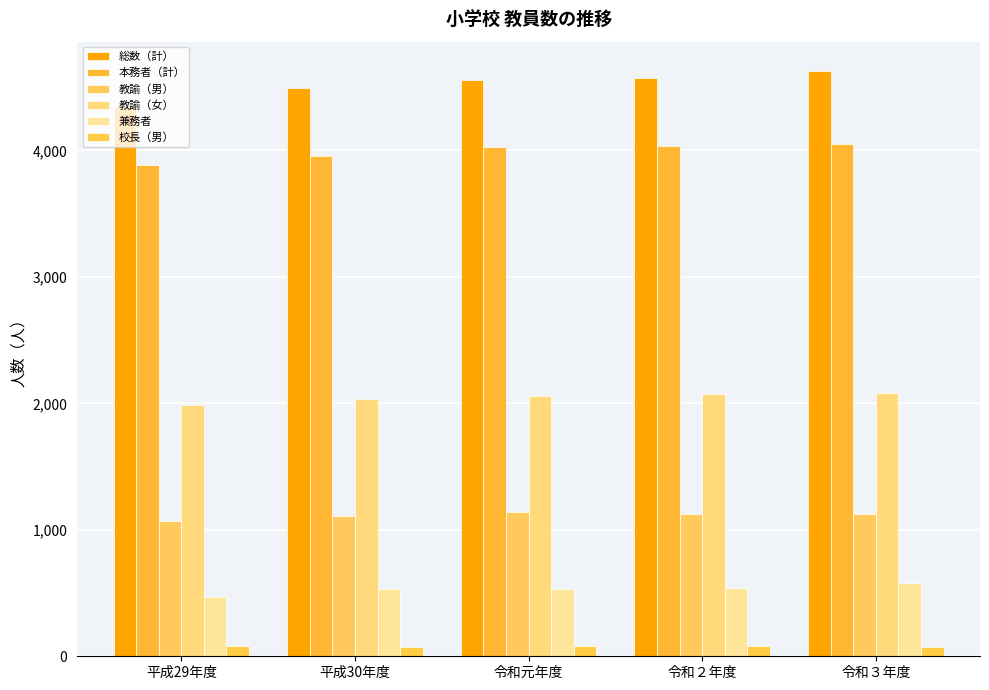

At which label is 本務者（計） closest to 3966?

平成30年度